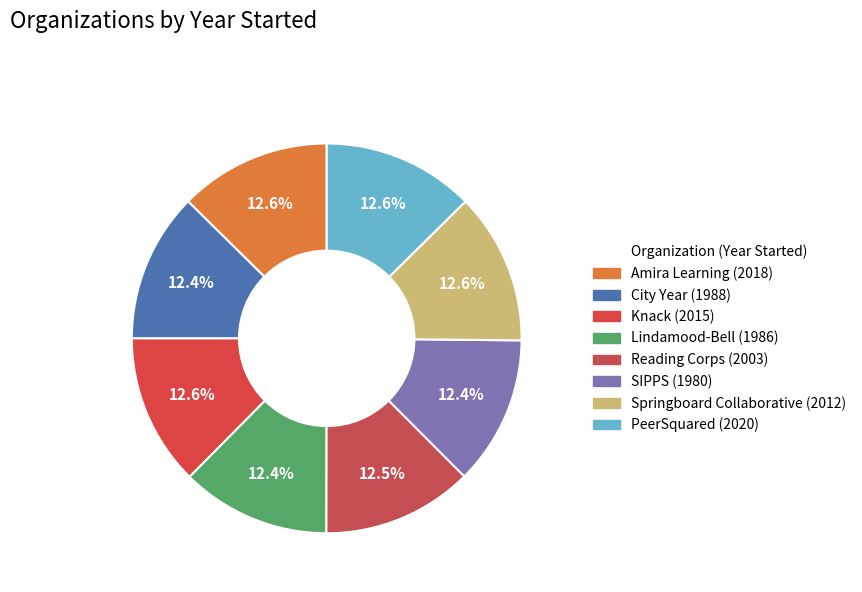

Is Amira Learning the majority of the pie?

No